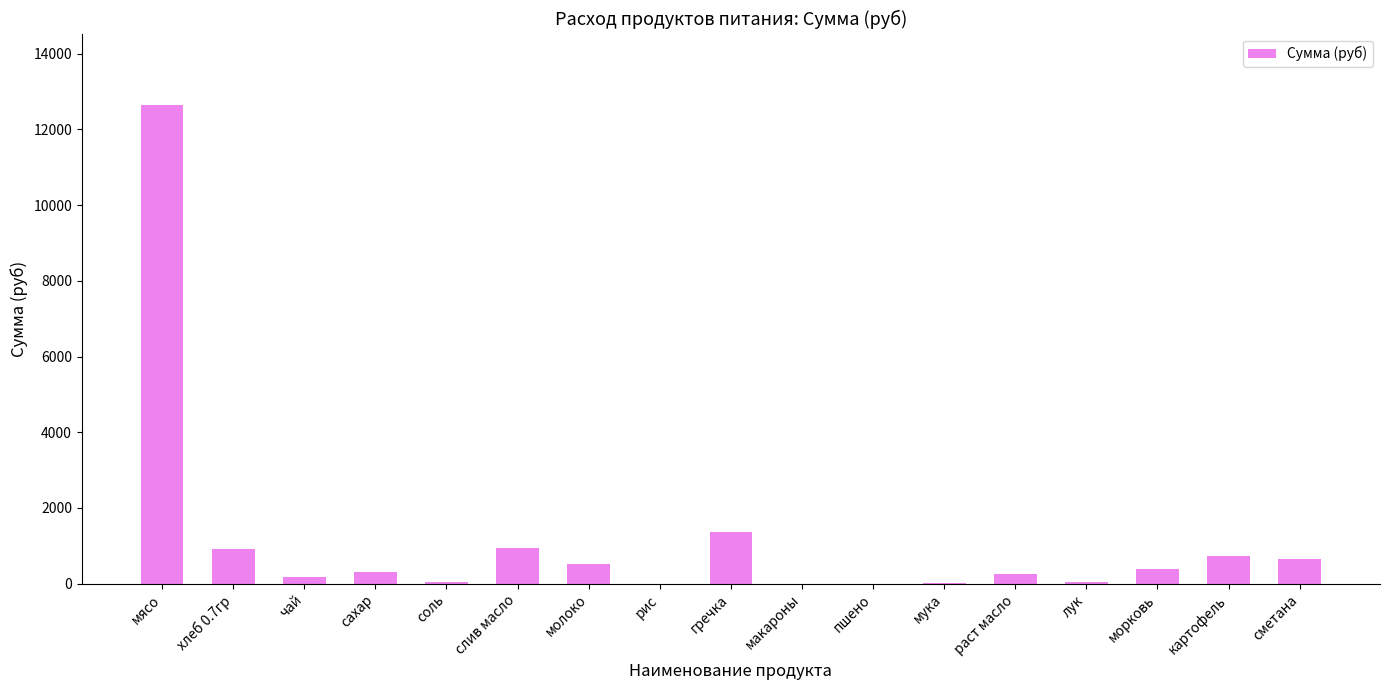

Which category has the highest value across all series?

мясо